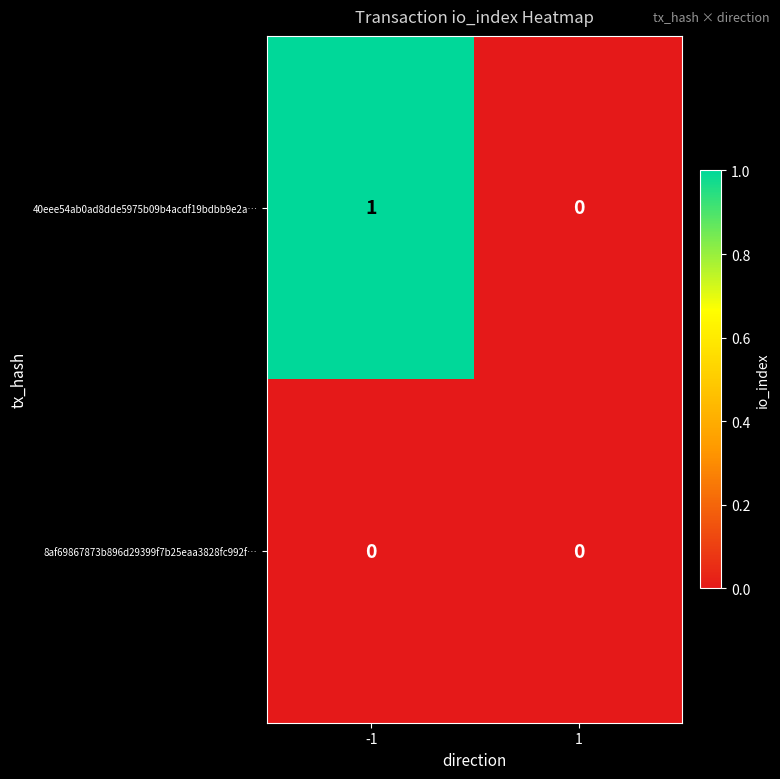

At which category does the chart reach its peak across all series?

-1